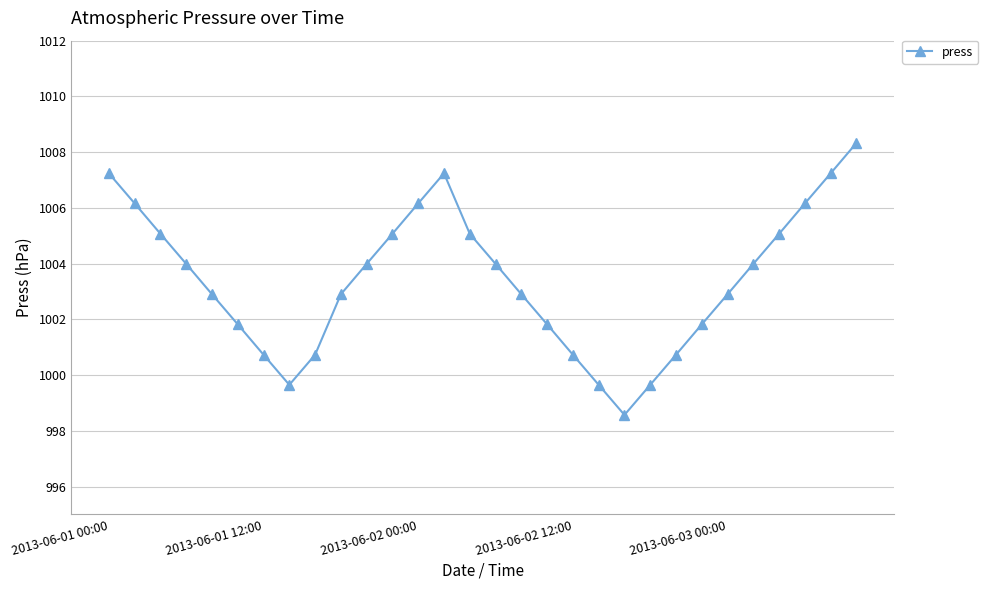

True or false: the data has more than 2 interior local peaks.

False